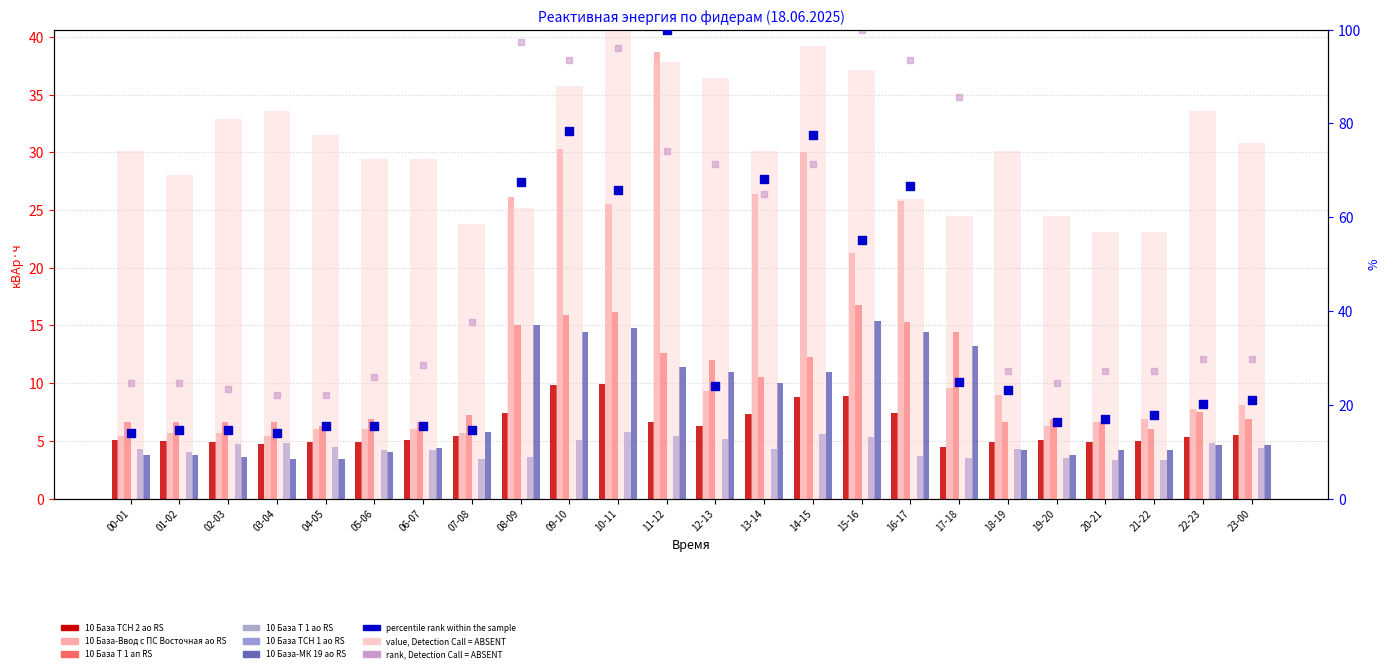

Which series contains the lowest Y value?

10 База ТСН 1 ао RS